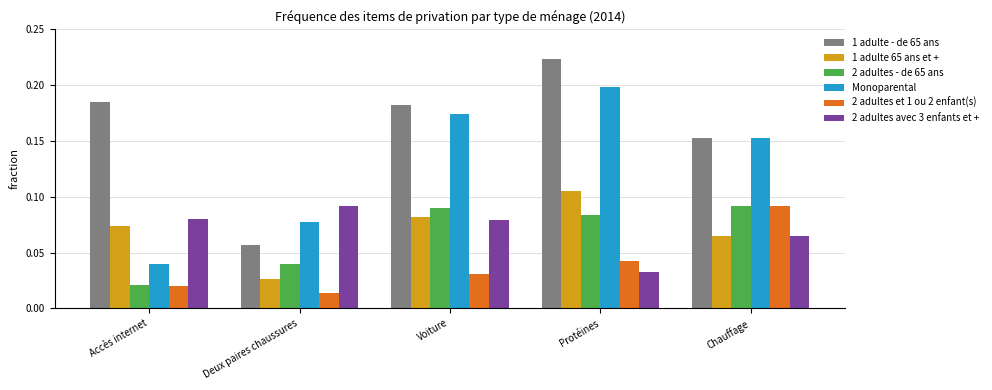

Is the value of 1 adulte - de 65 ans at Deux paires chaussures greater than the value of 2 adultes - de 65 ans at Chauffage?

No